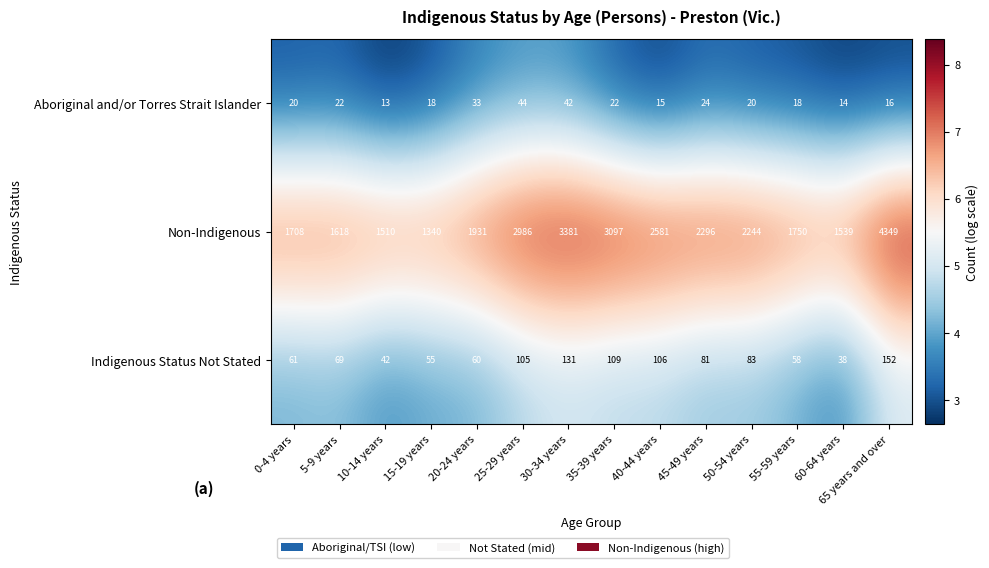

What is the difference between the maximum and second lowest values in the Indigenous Status Not Stated series?

110